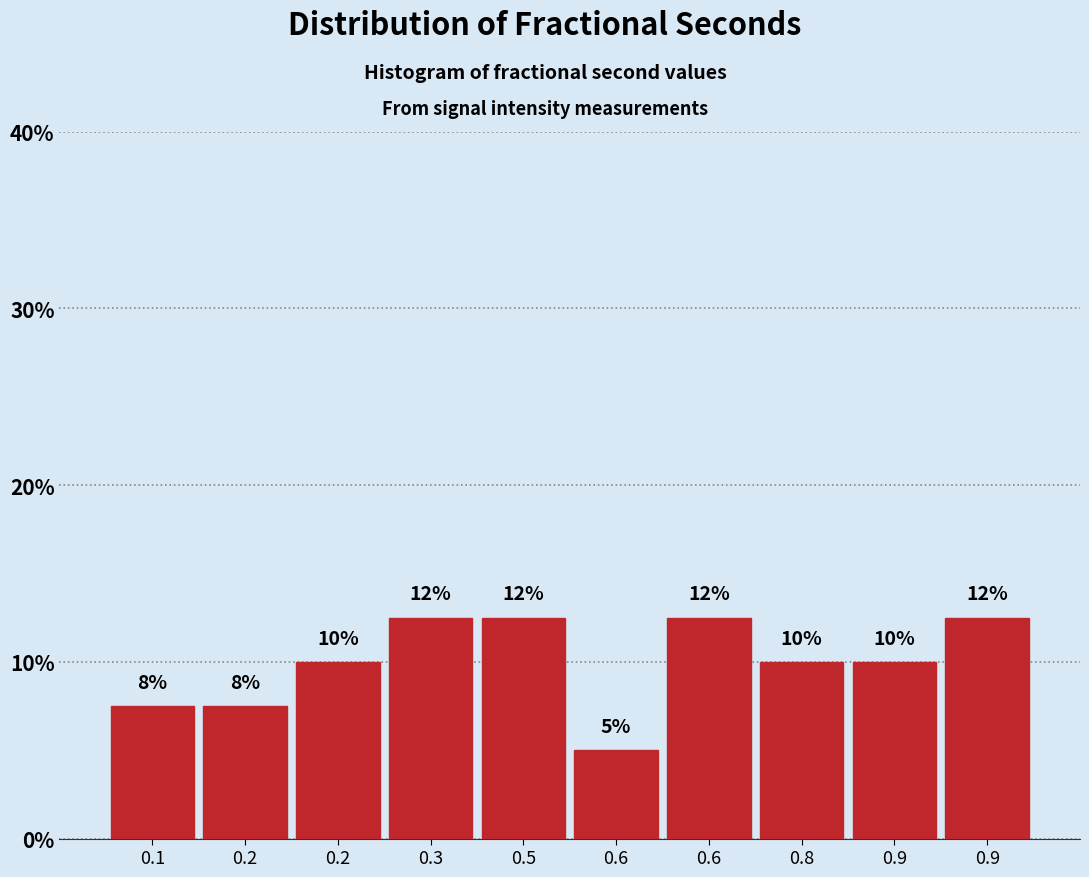

How many bars are there in total?

10